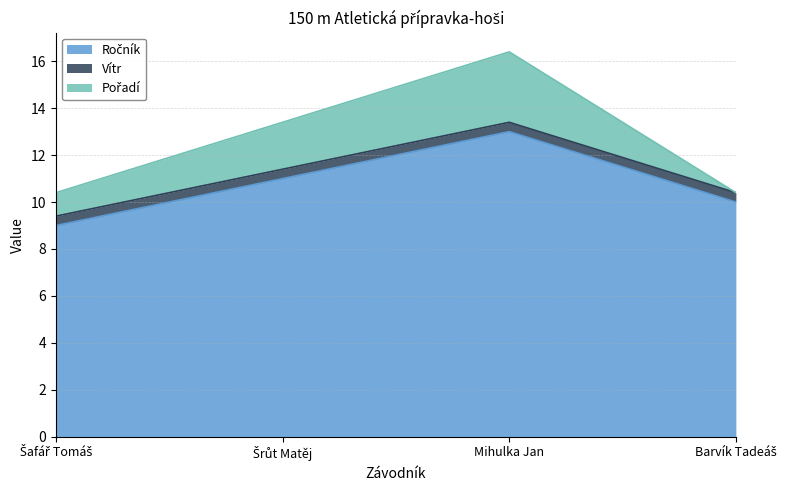

What is the difference between the second highest and minimum values in the Ročník series?

2.0